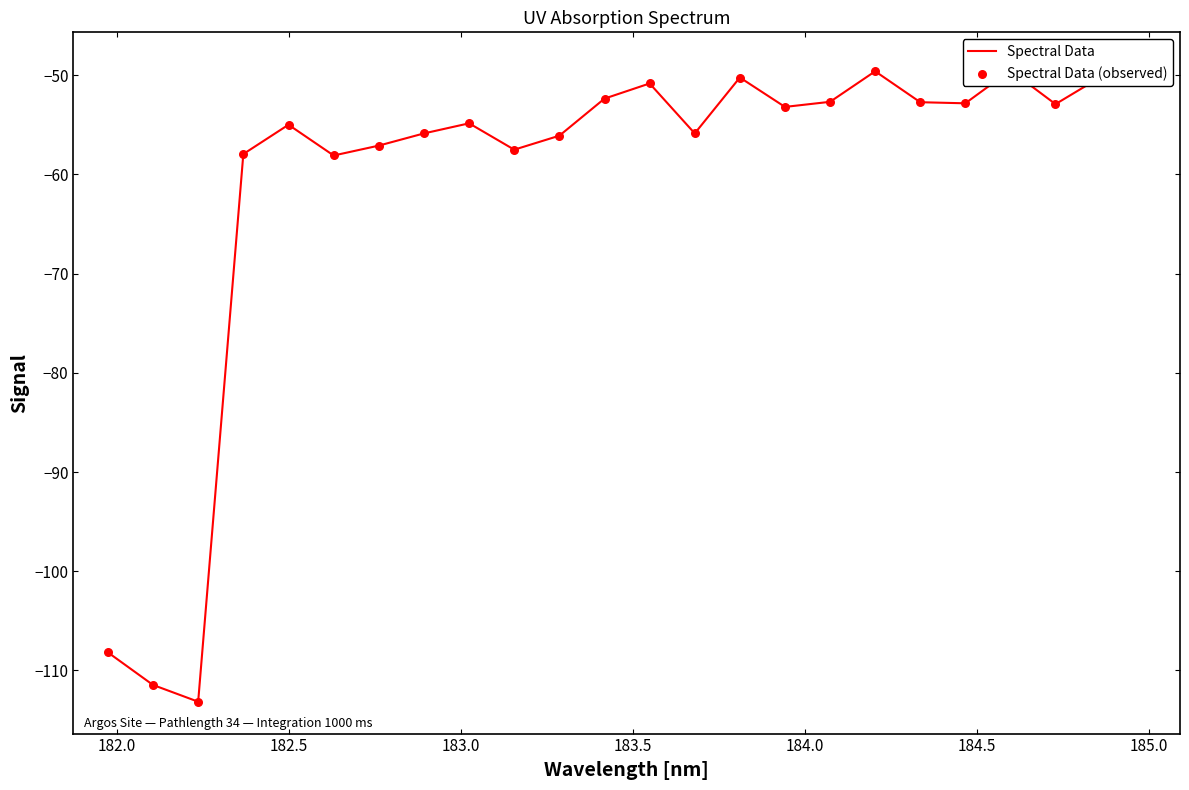

Is the value of Spectral Data (observed) at 183.0 greater than the value of Spectral Data at 182.5?

Yes